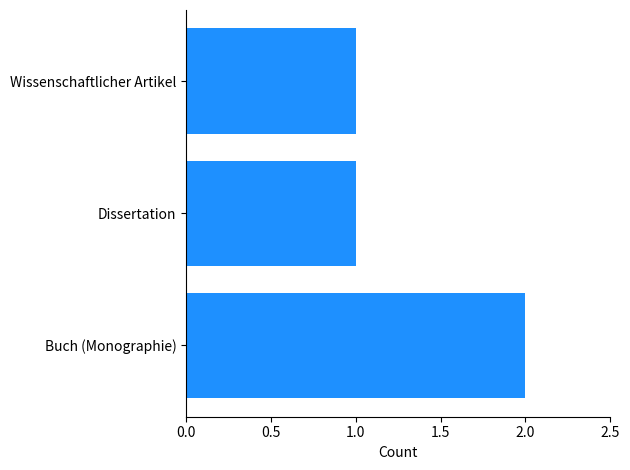

The value at Dissertation is 1. True or false?

True